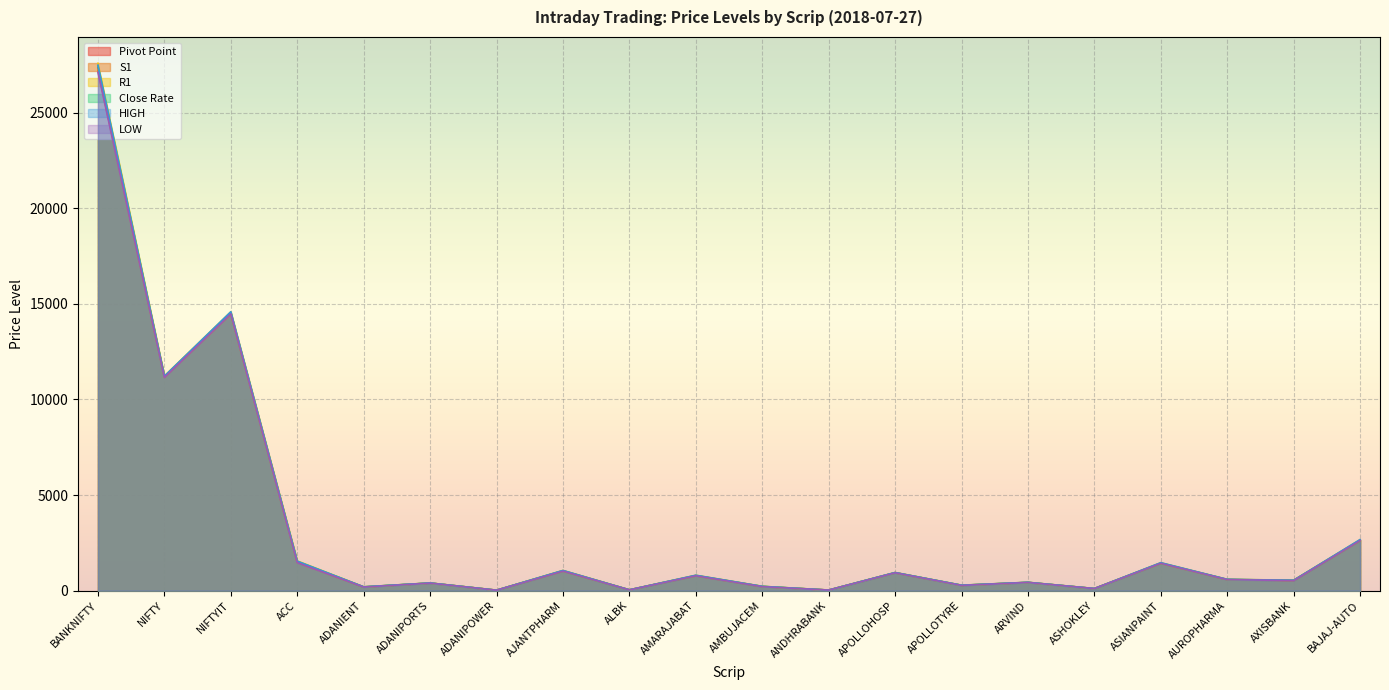

True or false: Close Rate and LOW cross at least once.

False